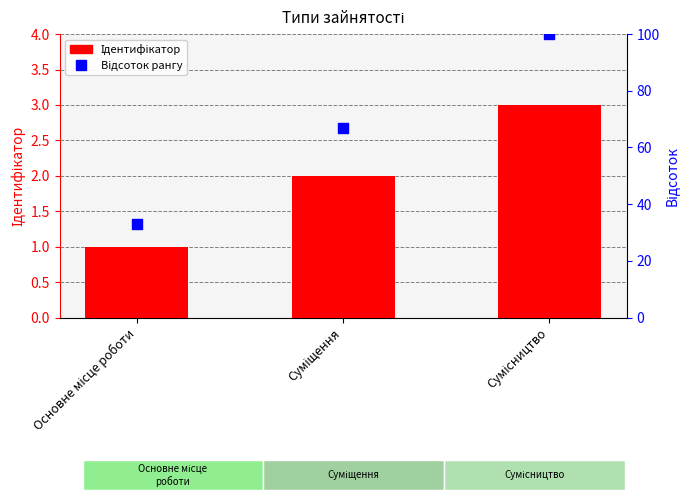

Is the value of Ідентифікатор at Суміщення greater than the value of Відсоток рангу at Суміщення?

No